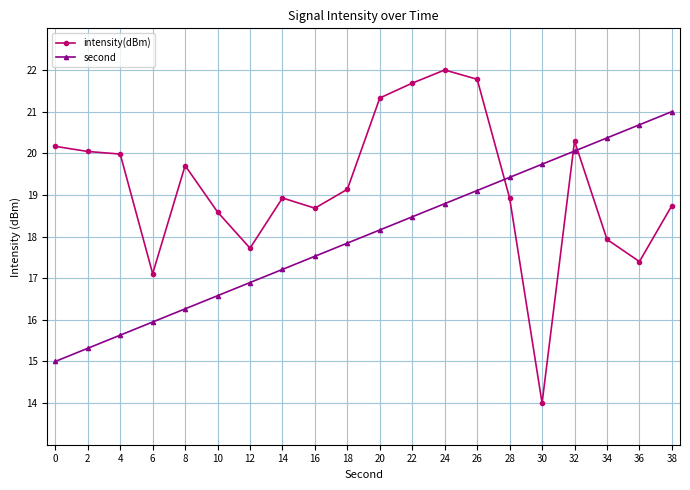

What is the value of the second point at the 2nd from the left?

15.3